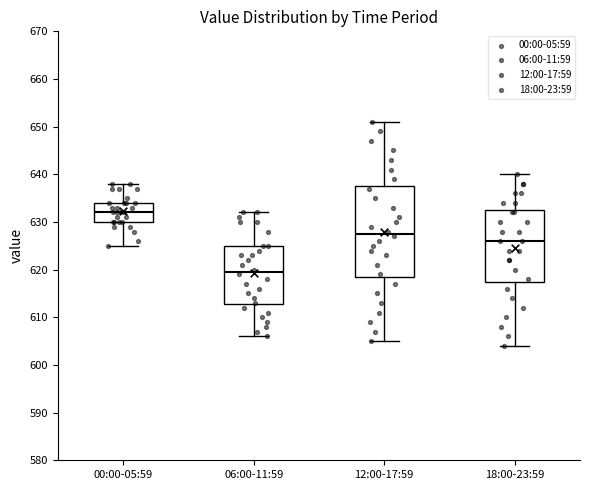

Reading left to right, read every box against the y-axis: the position of its median line, the range the box covers, and the ends of its whiskers. The values are not printed on the chart, so give them approximately, as read against the axis.

00:00-05:59: median 632, box 630 to 634, whiskers 625 to 638
06:00-11:59: median 620, box 613 to 625, whiskers 606 to 632
12:00-17:59: median 628, box 619 to 638, whiskers 605 to 651
18:00-23:59: median 626, box 618 to 633, whiskers 604 to 640